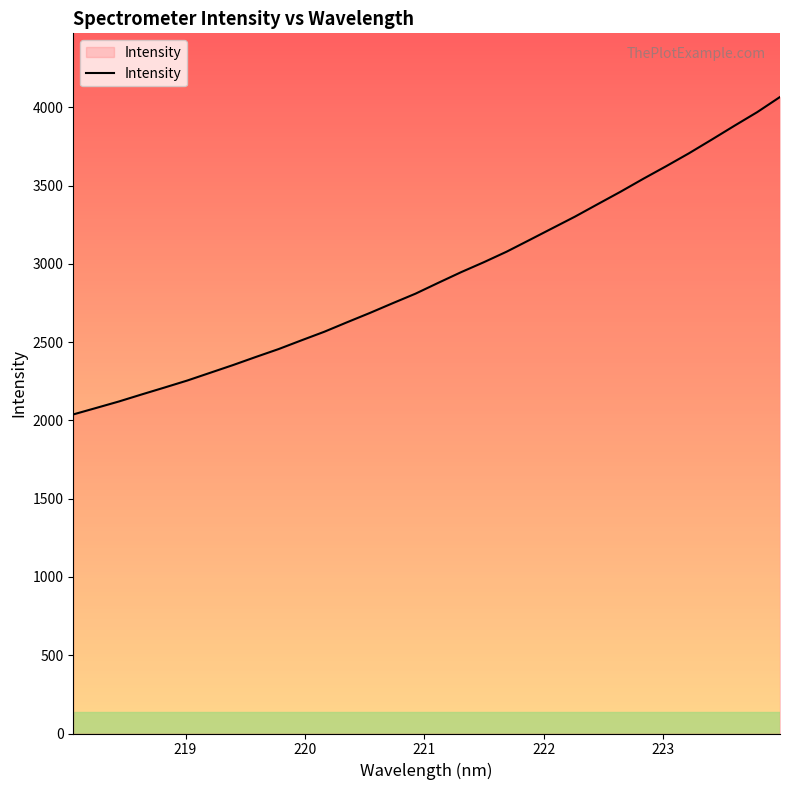

What is the greatest value displayed?

4066.6